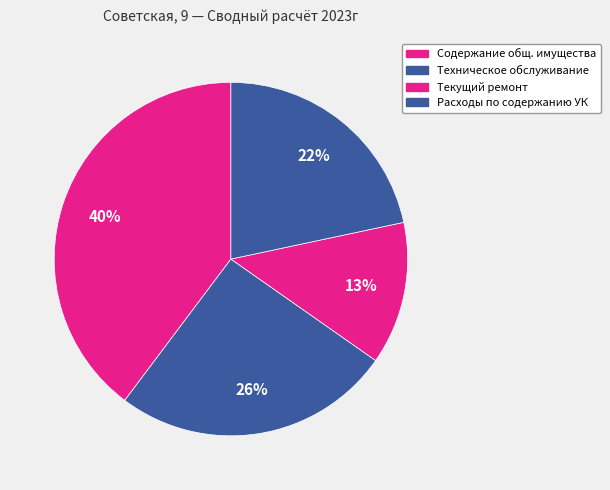

Count the number of slices in the pie.

4